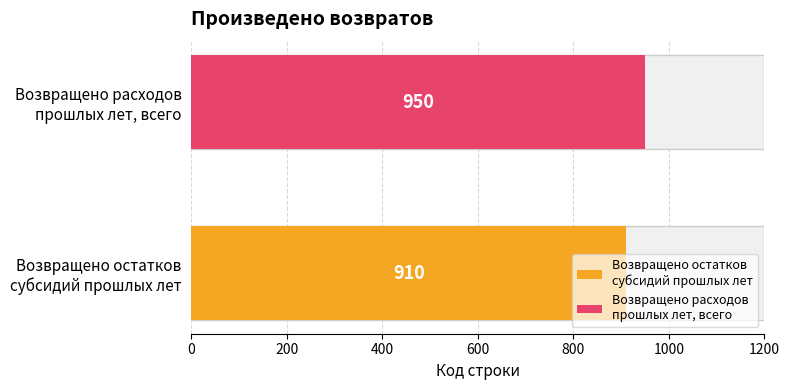

At итого, list the series in order from smallest to largest.

Возвращено остатков субсидий прошлых лет, Возвращено расходов прошлых лет, всего